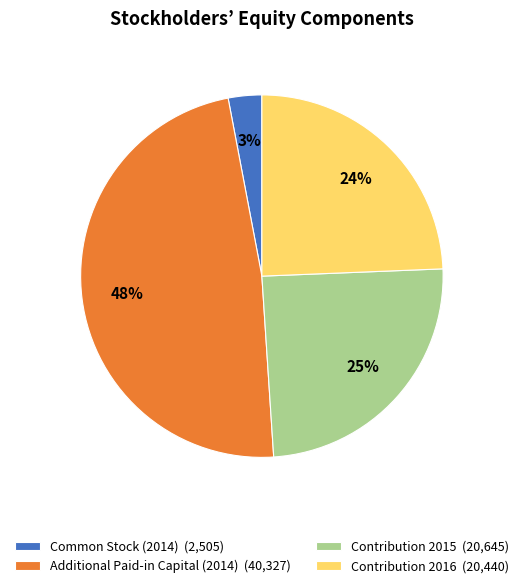

How many segments does this pie chart have?

4